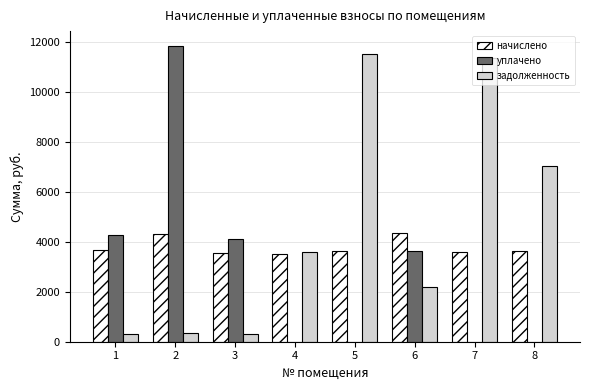

How many data points does each series have?

8